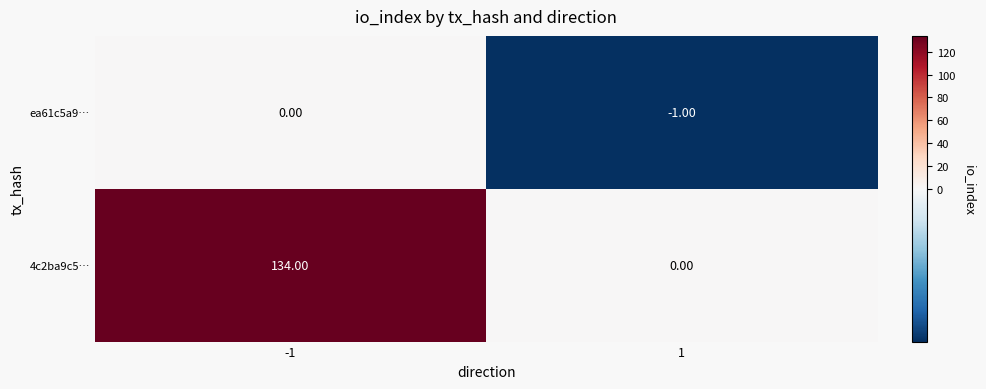

List the series in order of their peak value, highest first.

4c2ba9c5…, ea61c5a9…